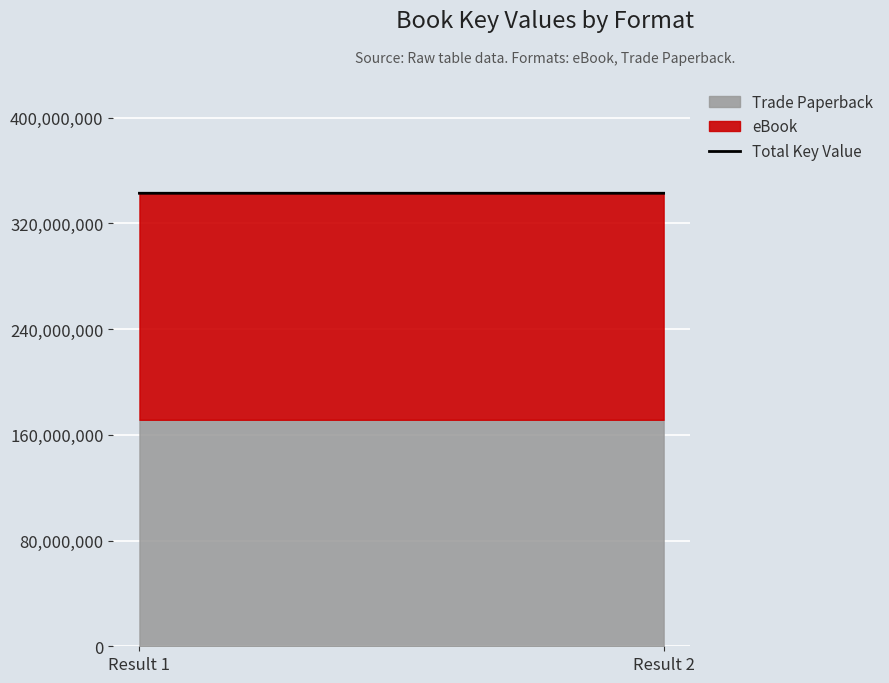

What is the value of the 2nd point from the left?

342844494